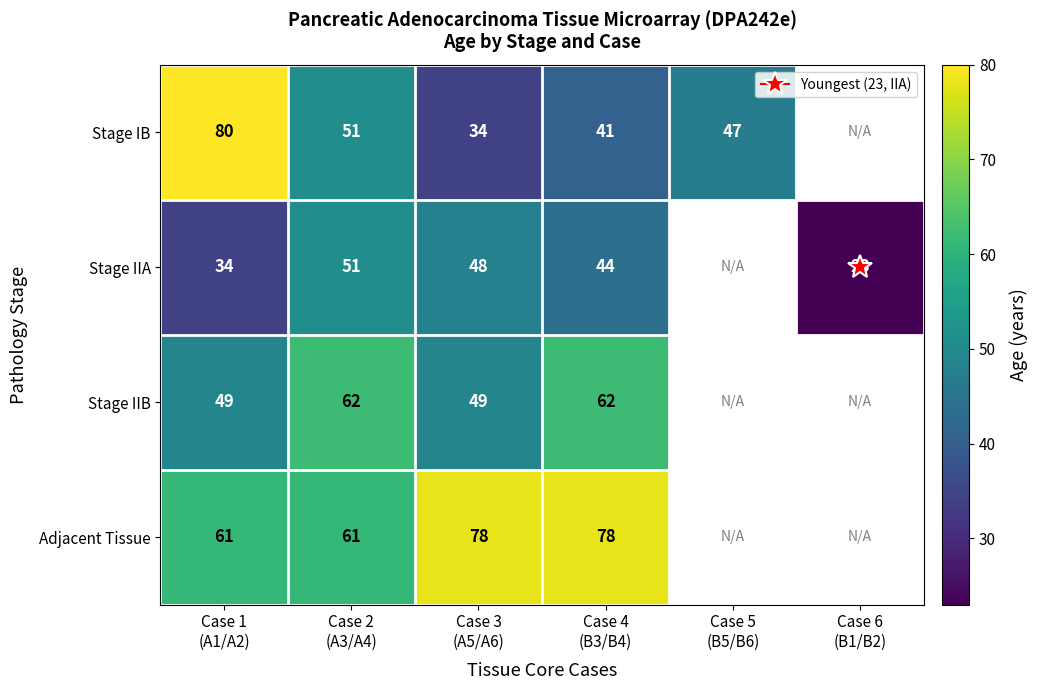

What is the sum of the Stage IIB values at Case 4 (B3/B4) and Case 3 (A5/A6)?

111.0